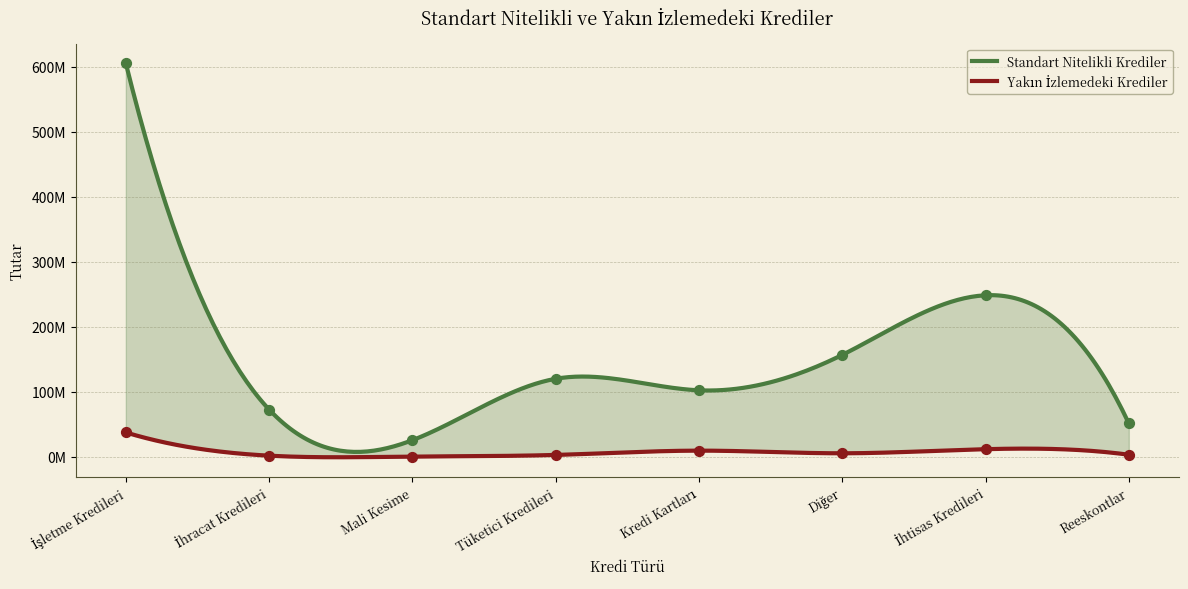

Which series has the largest total across all categories?

Standart Nitelikli Krediler